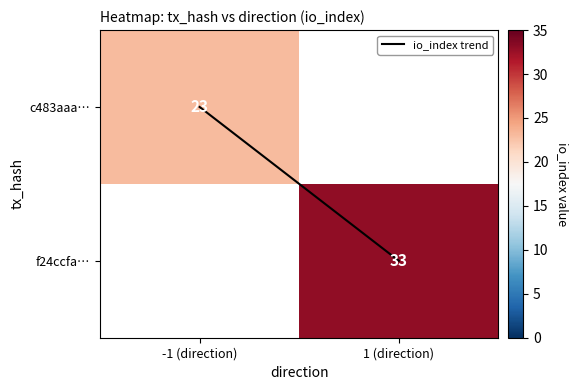

How many data points in io_index trend are less than 1?

1